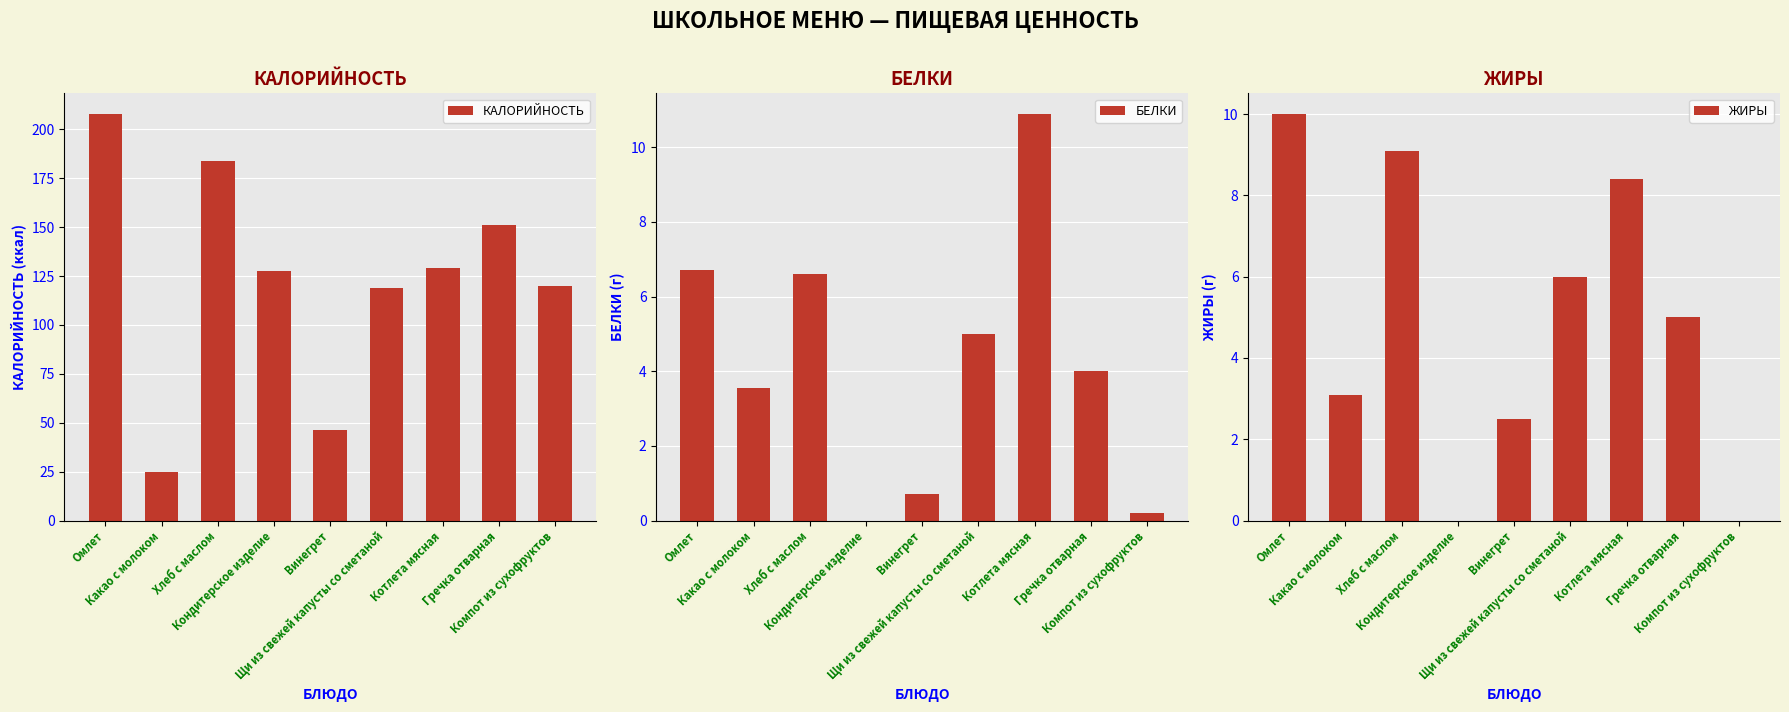

What is the label of the 5th bar from the left?

Винегрет